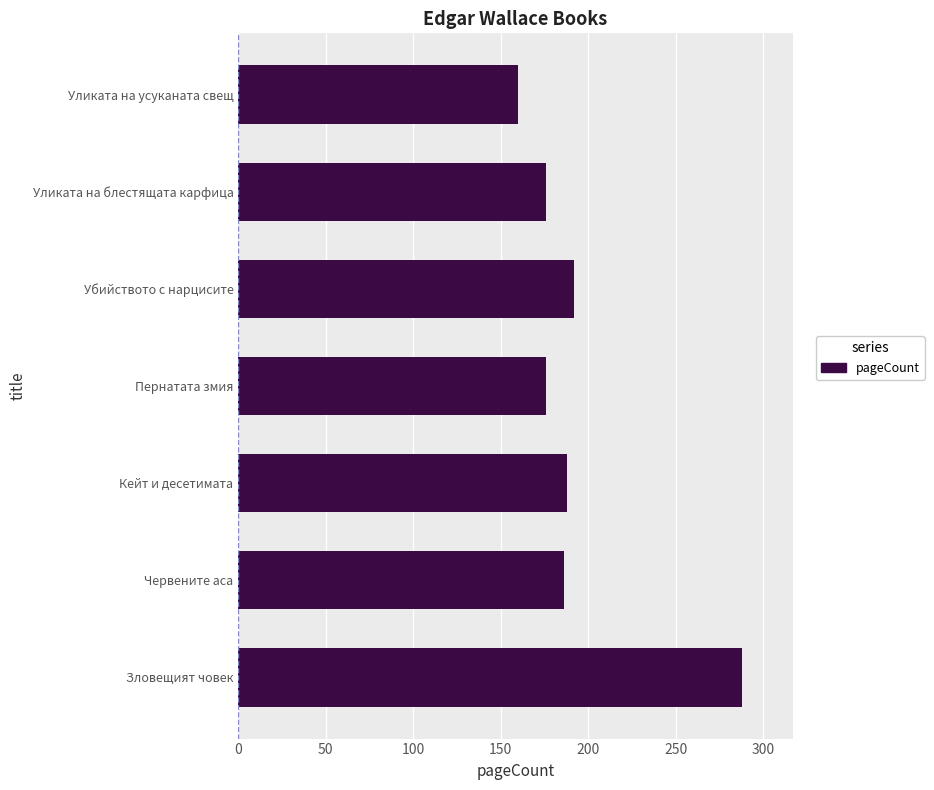

Reading top to bottom, extract all data points from this chart.

Уликата на усуканата свещ=160	Уликата на блестящата карфица=176	Убийството с нарцисите=192	Пернатата змия=176	Кейт и десетимата=188	Червените аса=186	Зловещият човек=288